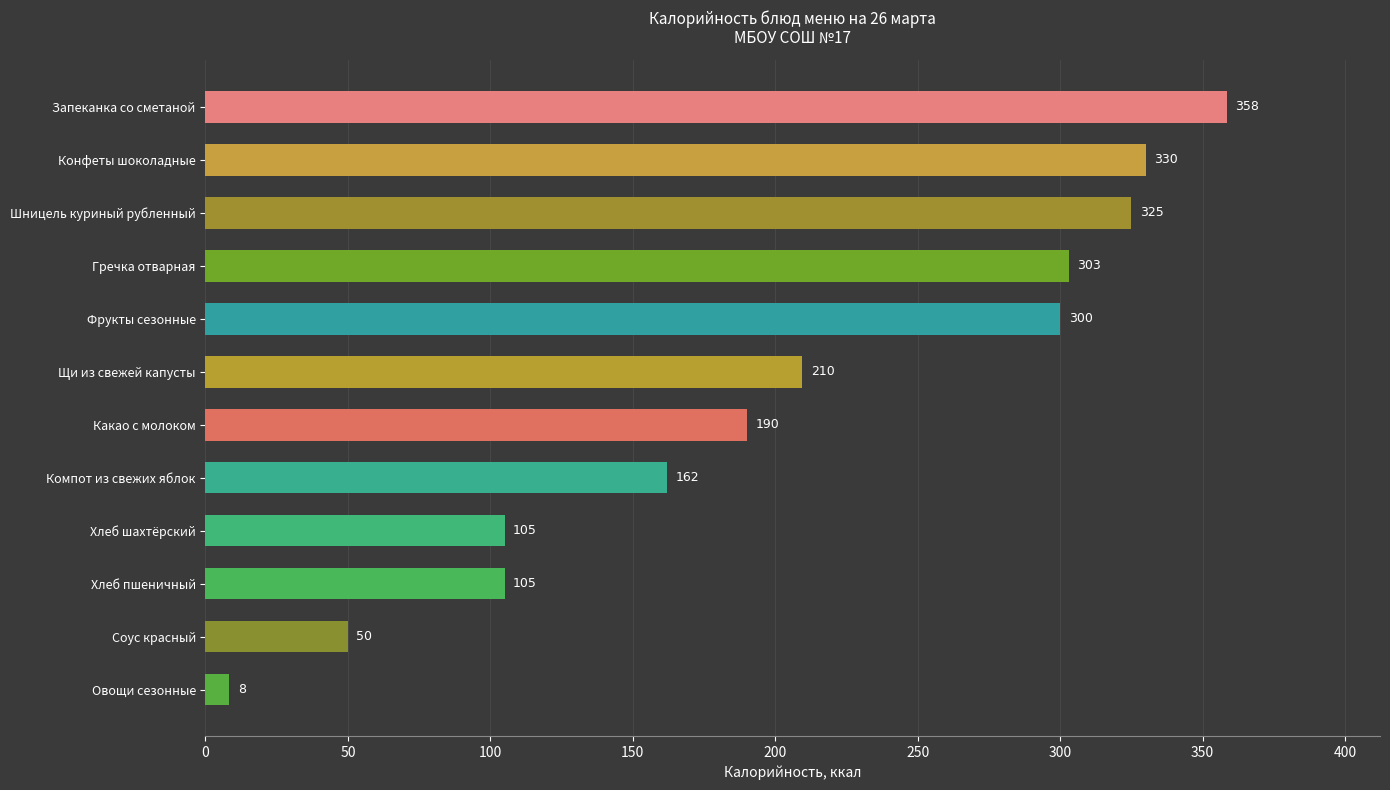

What is the label of the 1st bar from the bottom?

Овощи сезонные